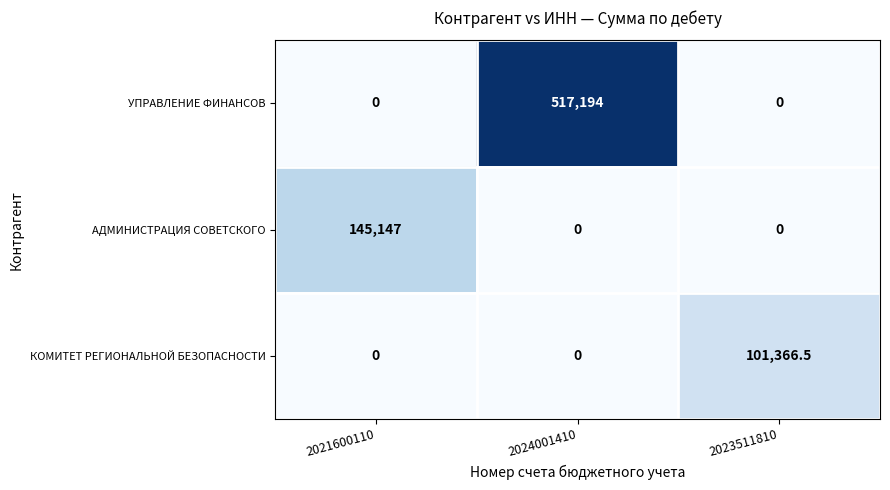

Reading right to left, list all the values displayed in this chart.

УПРАВЛЕНИЕ ФИНАНСОВ: 2023511810=0.0	2024001410=517194.0	2021600110=0.0
АДМИНИСТРАЦИЯ СОВЕТСКОГО: 2023511810=0.0	2024001410=0.0	2021600110=145147.0
КОМИТЕТ РЕГИОНАЛЬНОЙ БЕЗОПАСНОСТИ: 2023511810=101366.5	2024001410=0.0	2021600110=0.0